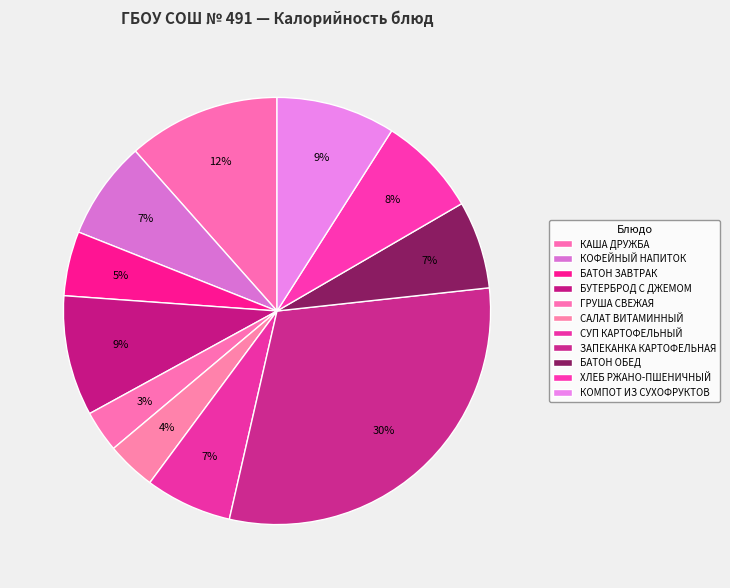

How many segments does this pie chart have?

11